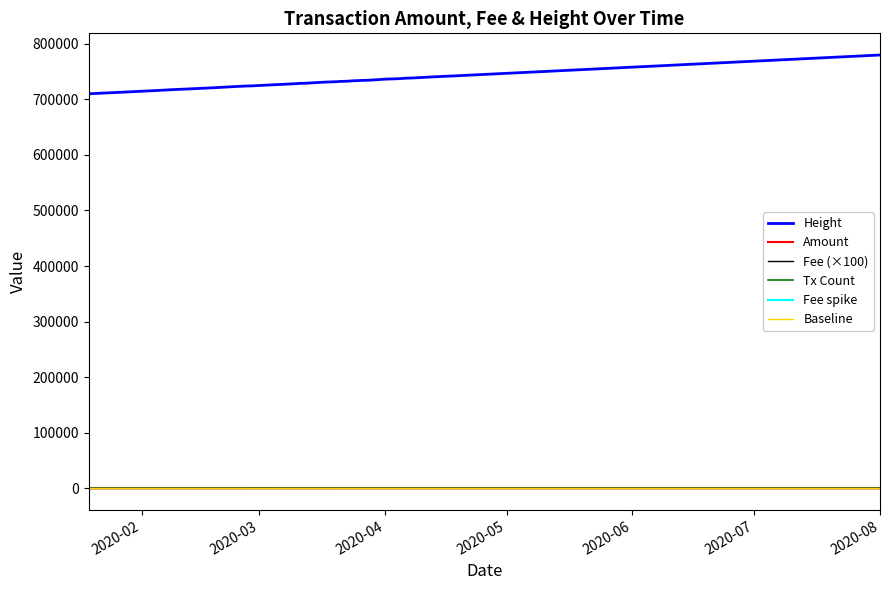

List the series in order of their peak value, lowest first.

Fee, Amount, Height